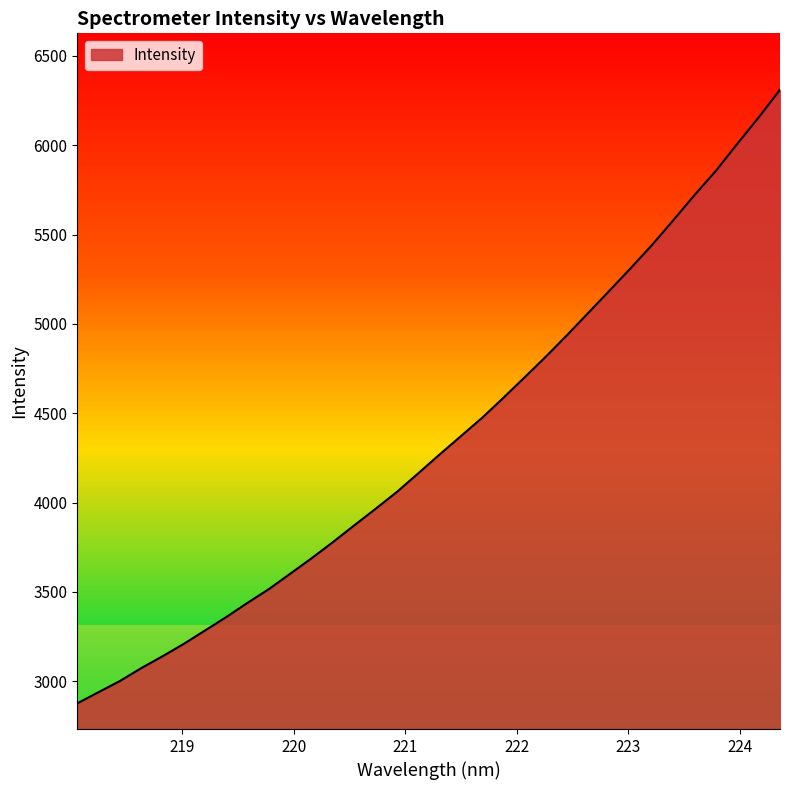

What is the smallest value displayed?

2875.8